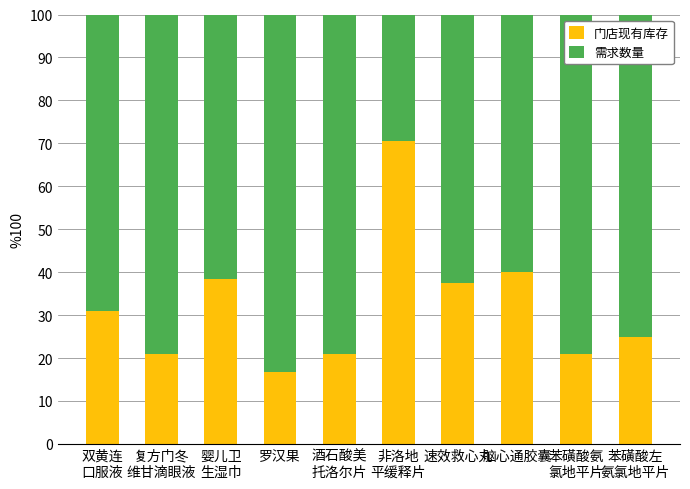

What is the difference between the maximum and second lowest values in the 门店现有库存 series?

49.5